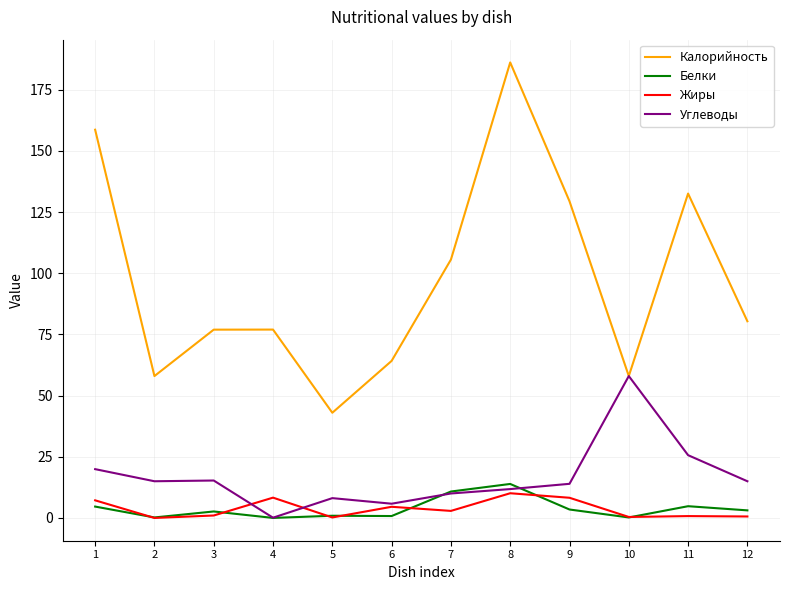

At which category is the sum across all series the highest?

8